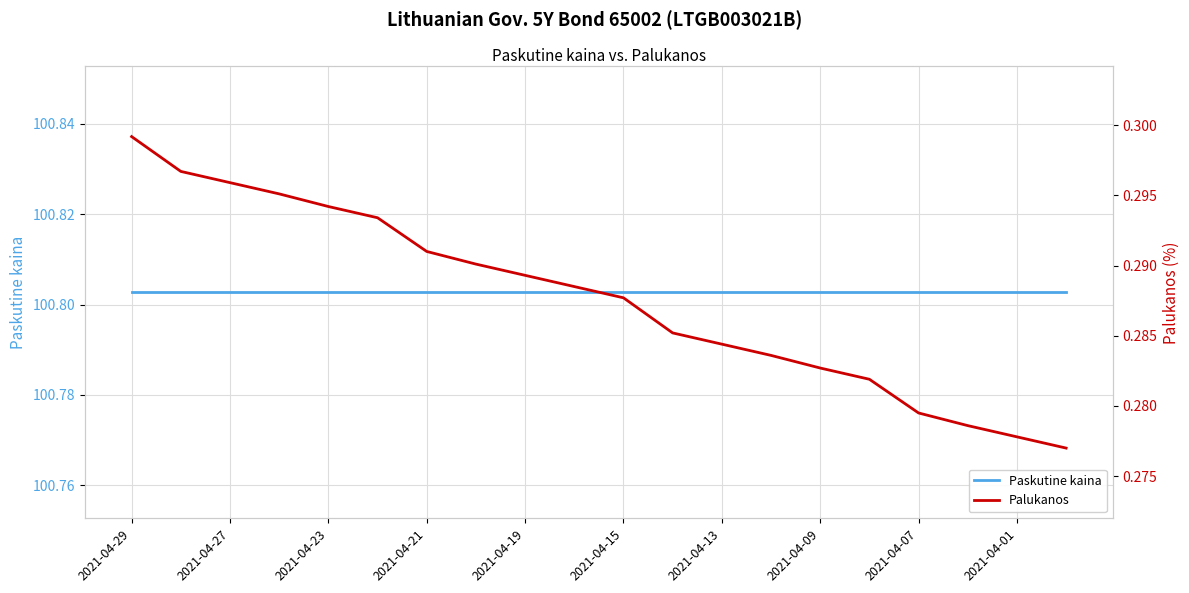

At 2021-04-27, list the series in order from largest to smallest.

Paskutine kaina, Palukanos